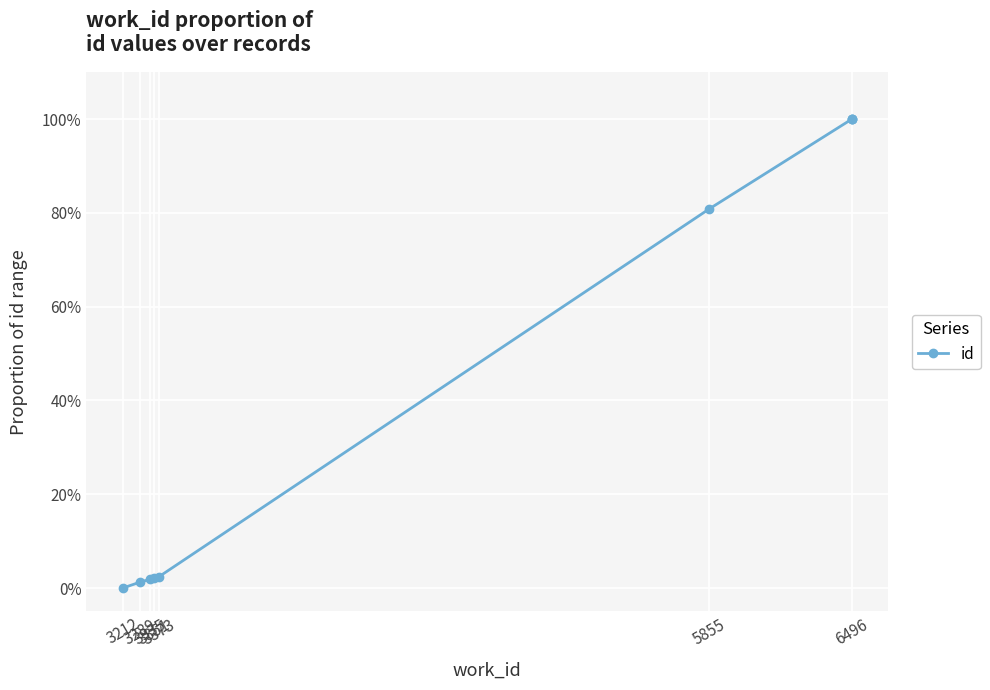

What is the sum of the values at 5855 and 6496?

1.8